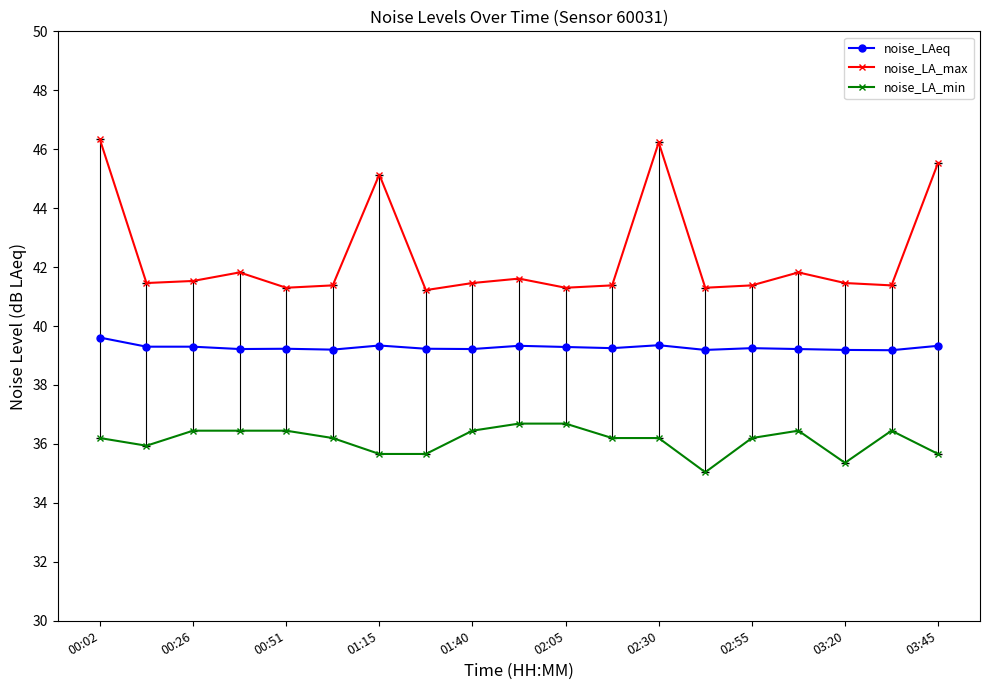

Which series has the largest range (max minus min)?

noise_LA_max